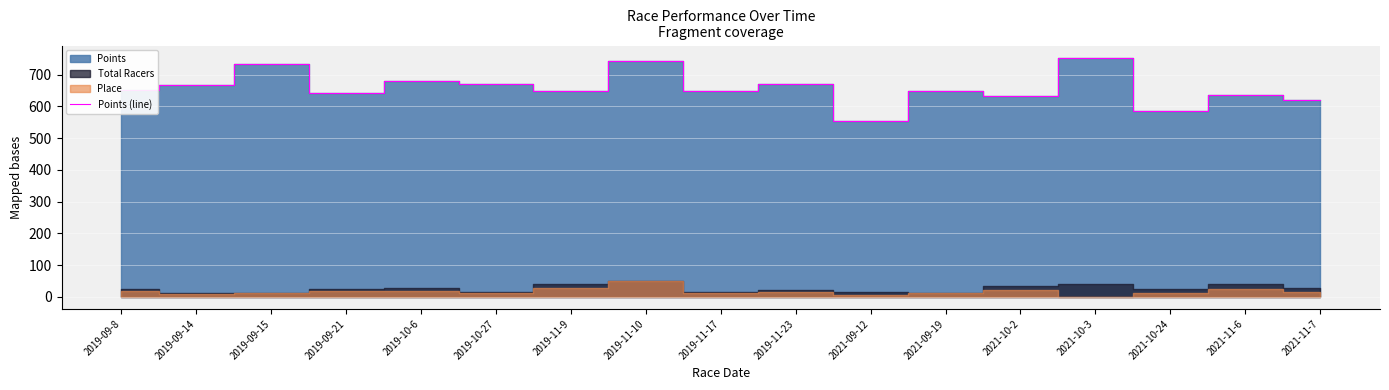

Which category has the highest value across all series?

2021-10-3